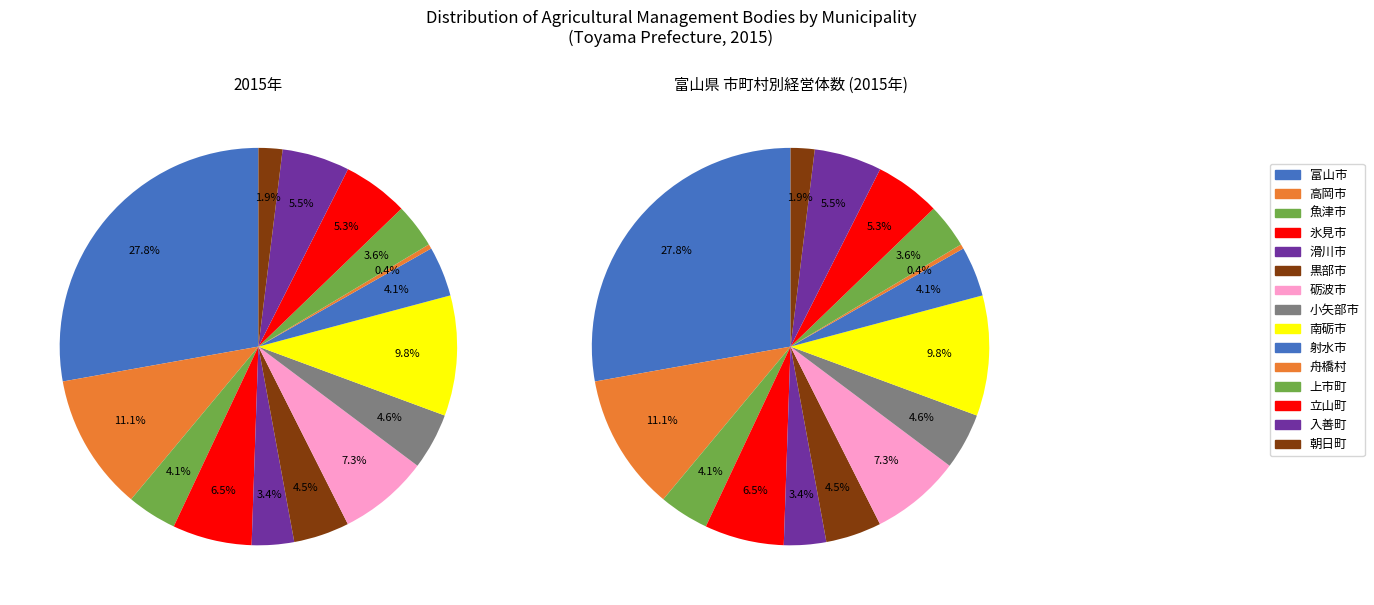

Does any single category account for the majority?

No